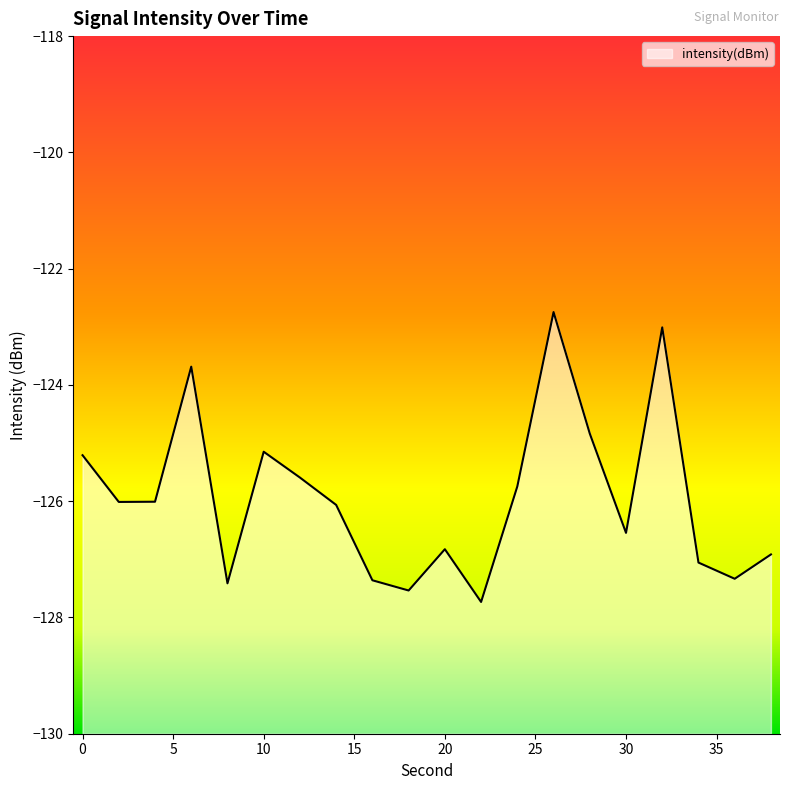

Between 24 and 4, which is larger?

24